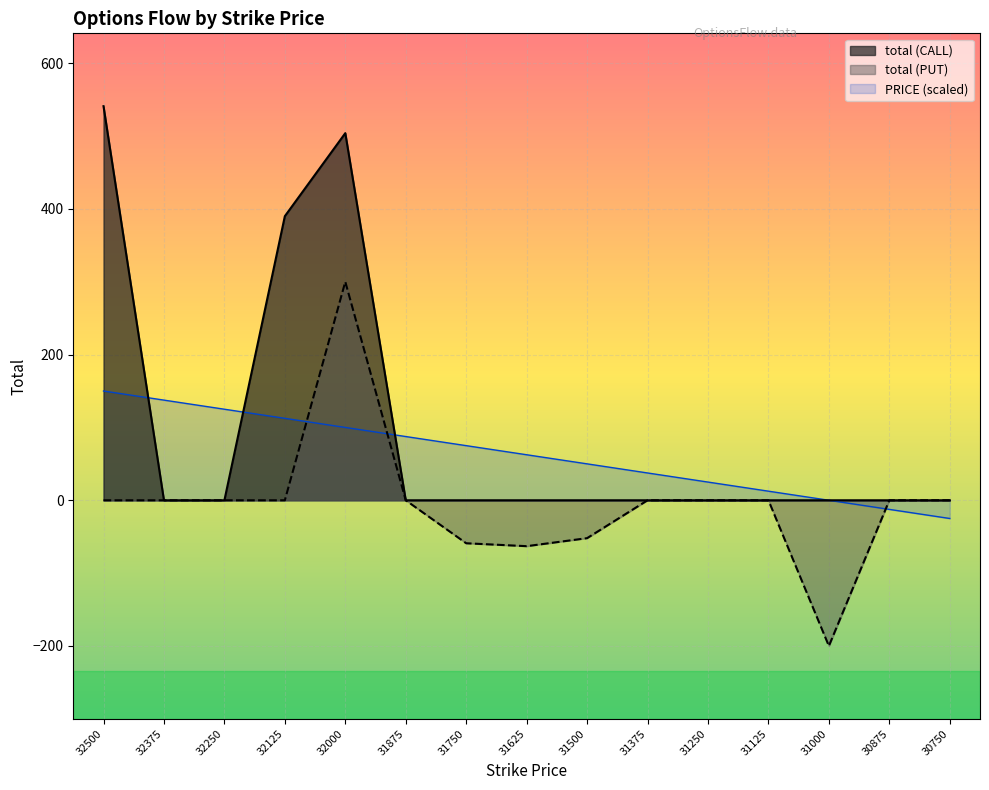

At which category does total (CALL) reach its first local peak?

32000